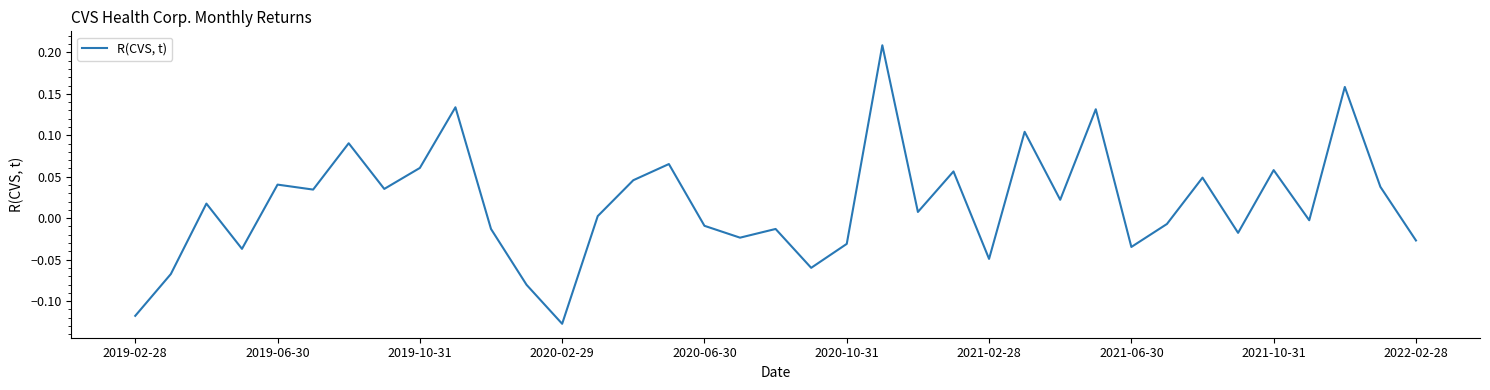

What is the difference between the maximum and minimum values?

0.3